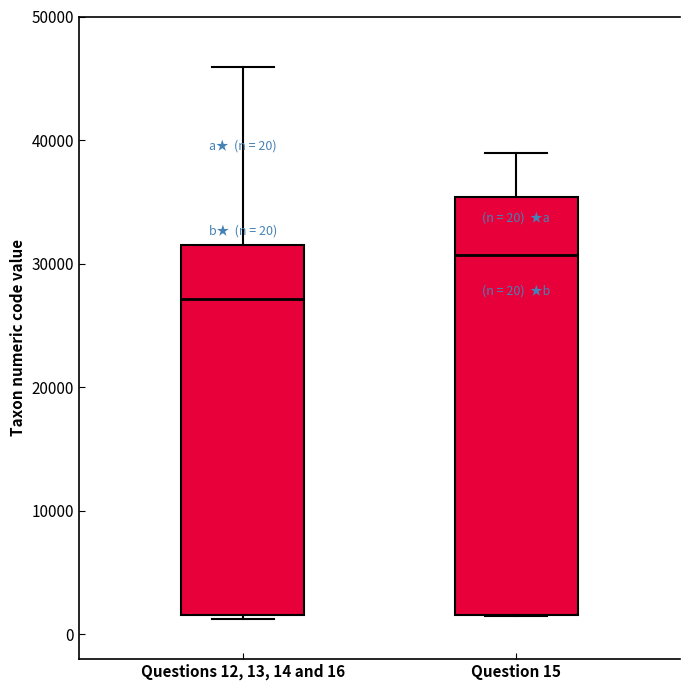

Which box has the highest median line?

Question 15